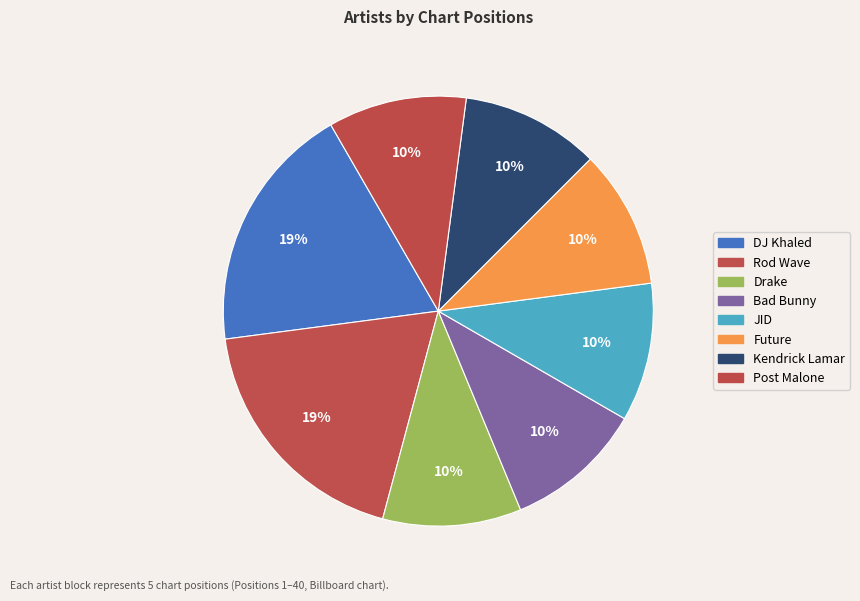

Does Rod Wave account for over 50% of the chart?

No